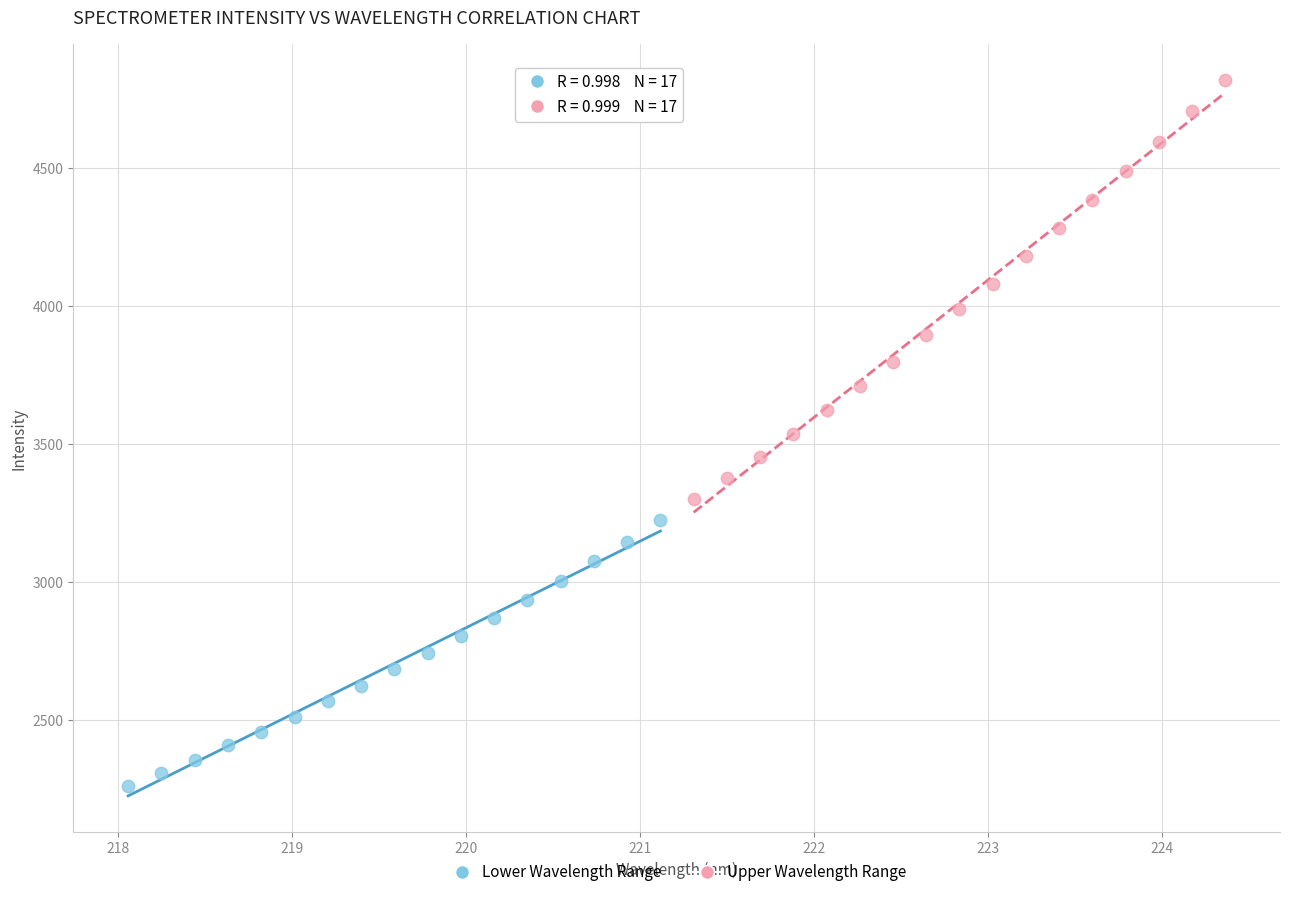

Which series has the widest spread of Y values?

Upper Wavelength Range